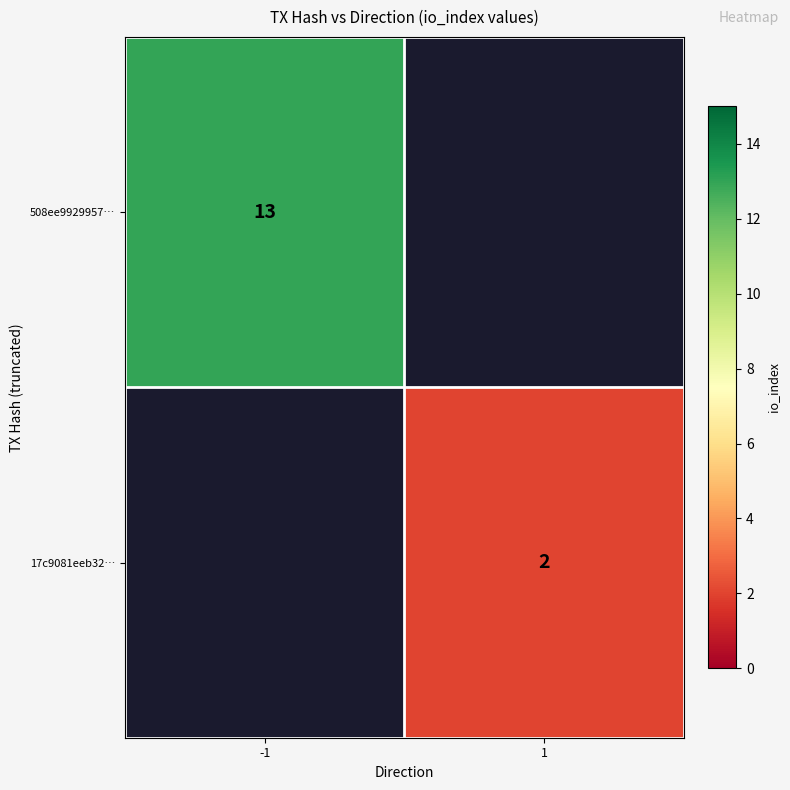

The 17c9081eeb32… series shows 2 at 1. True or false?

True